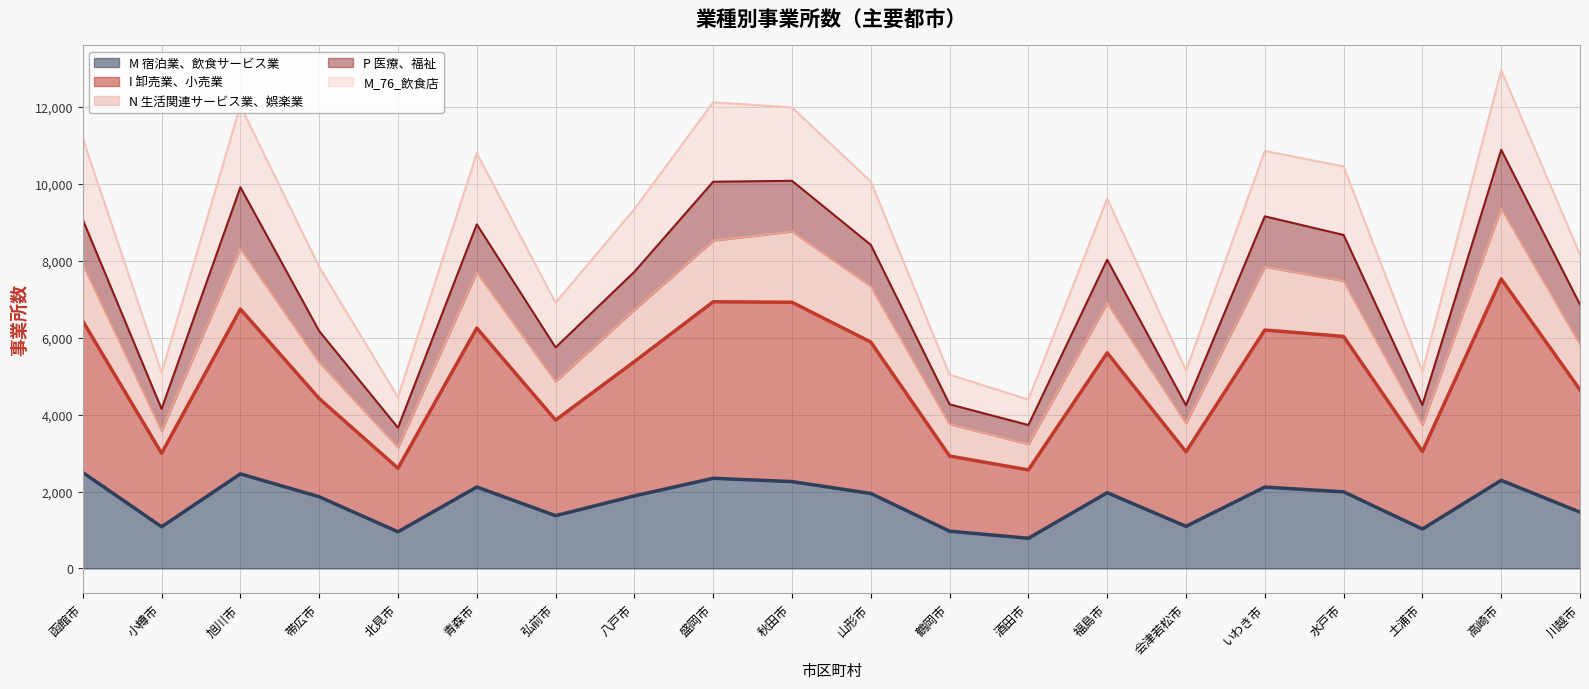

What position from the right is 土浦市?

3